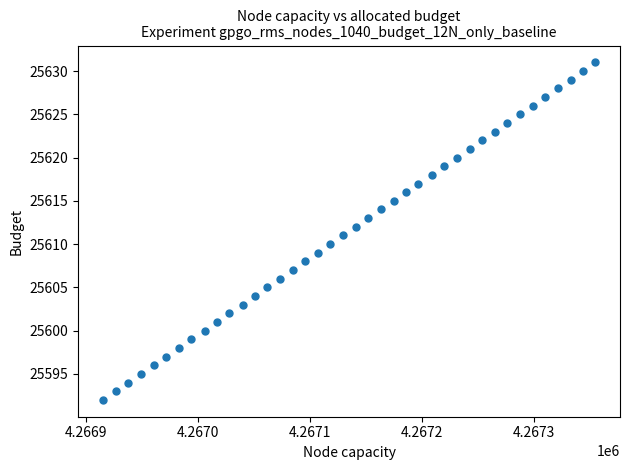

What is the range of X values (max minus min)?

440